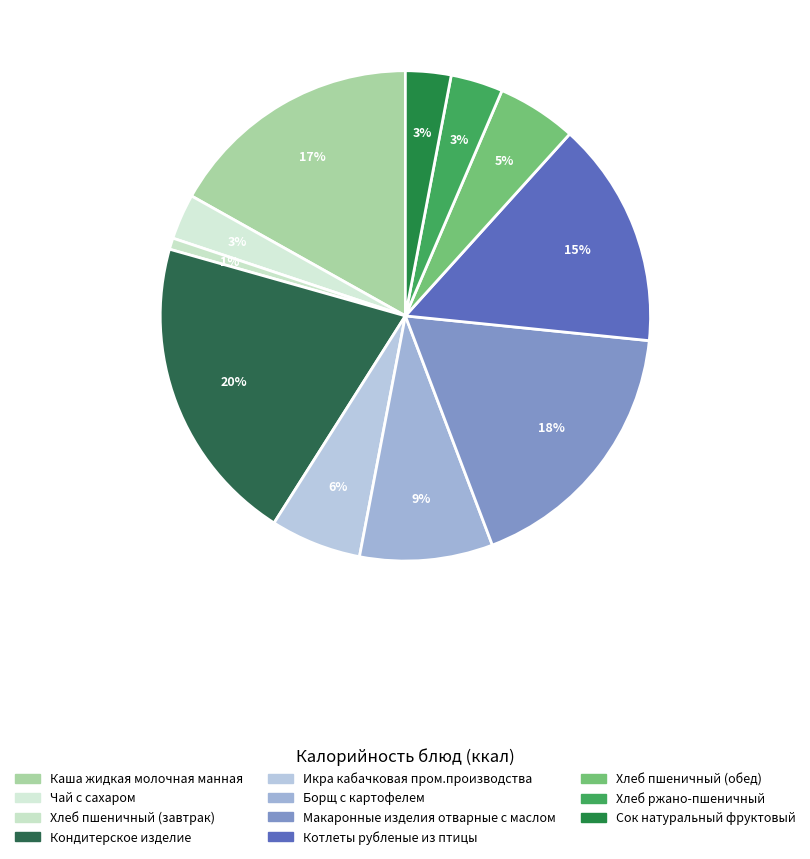

How many slices are in this pie chart?

11